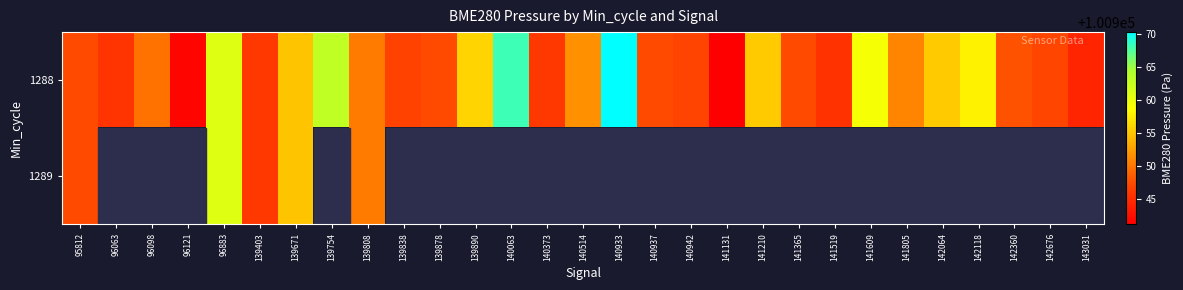

At which category is the sum across all series the highest?

96883